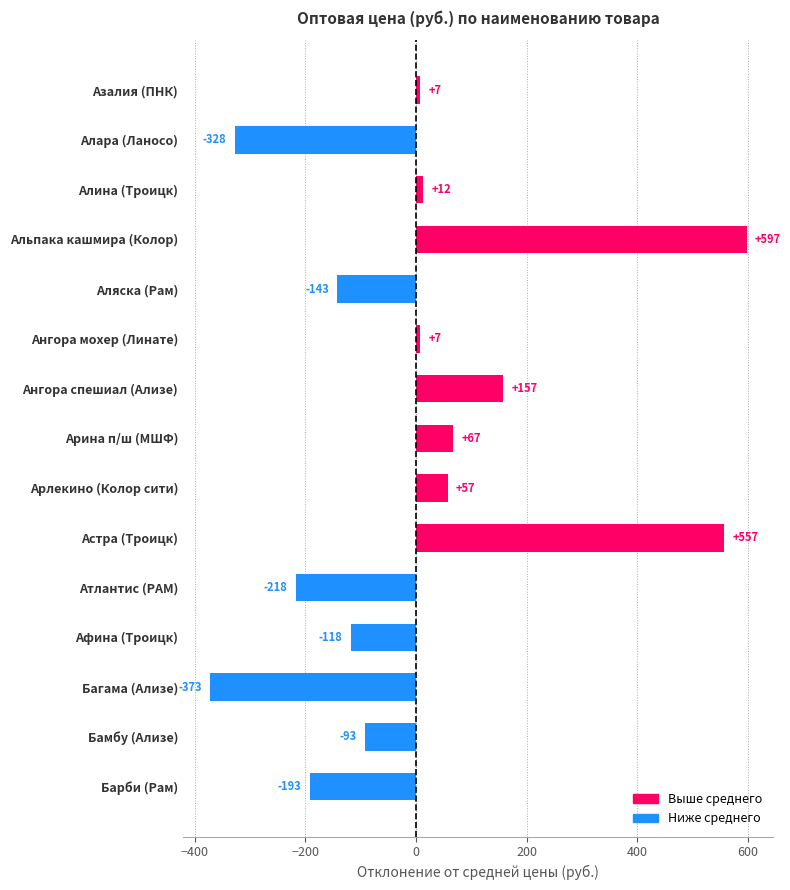

Between Альпака кашмира (Колор) and Барби (Рам), which is larger?

Альпака кашмира (Колор)